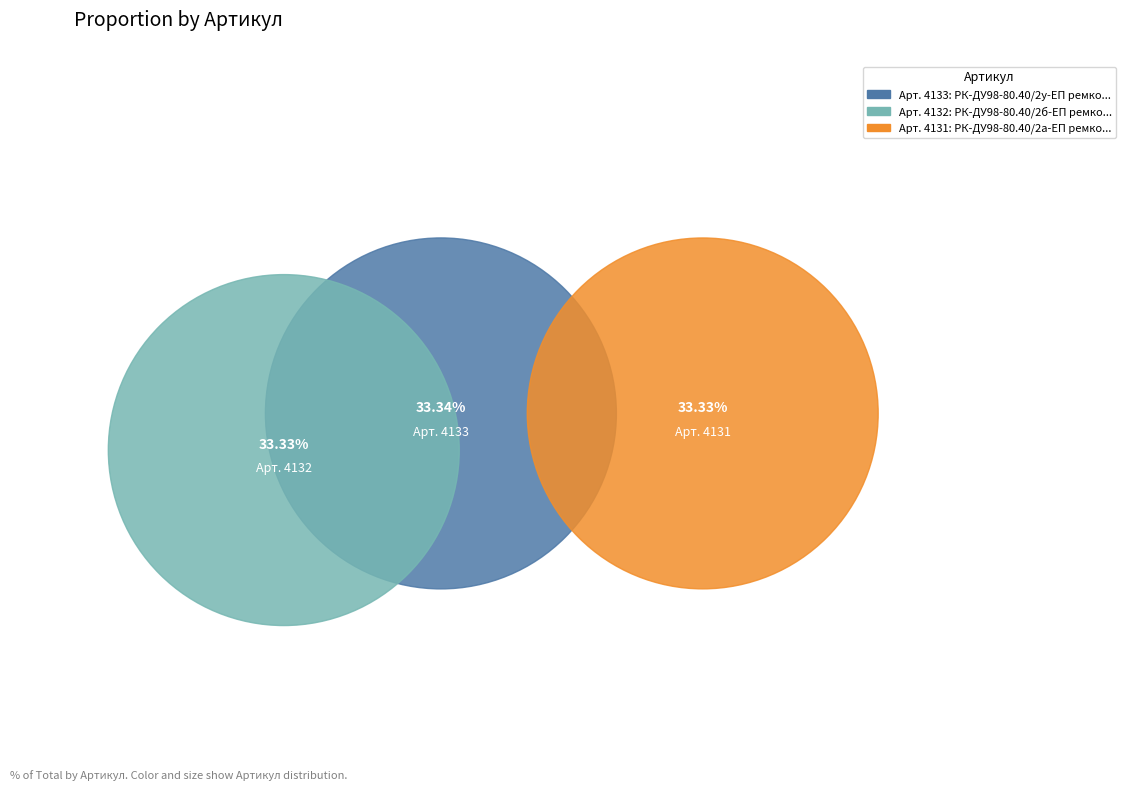

Rank the categories by value from lowest to highest.

РК-ДУ98-80.40/2а-ЕП ремкомплект, РК-ДУ98-80.40/2б-ЕП ремкомплект, РК-ДУ98-80.40/2у-ЕП ремкомплект